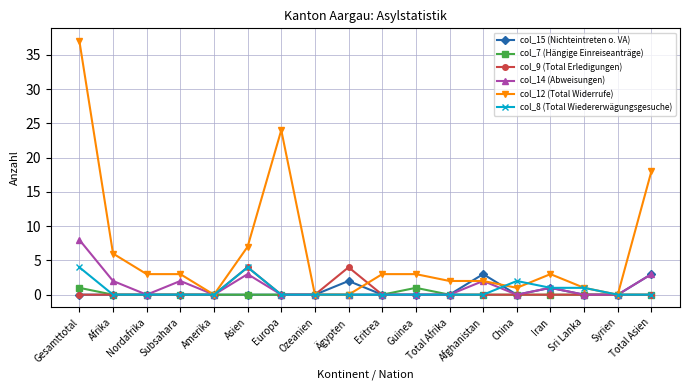

What is the label of the 15th point from the left?

Iran